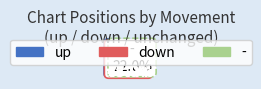

Combined, do down and up account for over 50%?

Yes